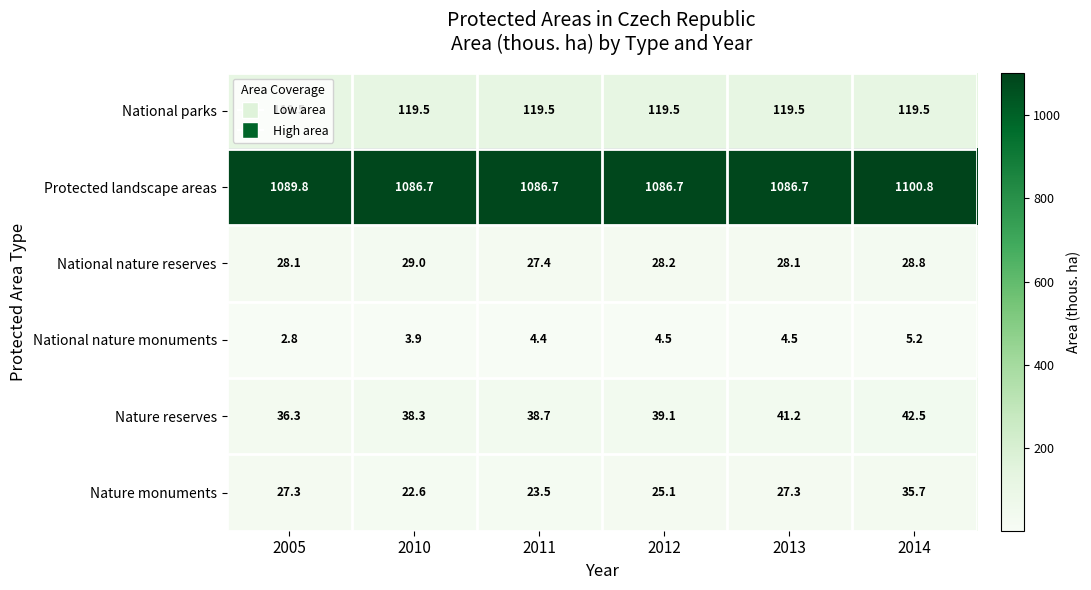

At which category does the chart reach its peak across all series?

2014